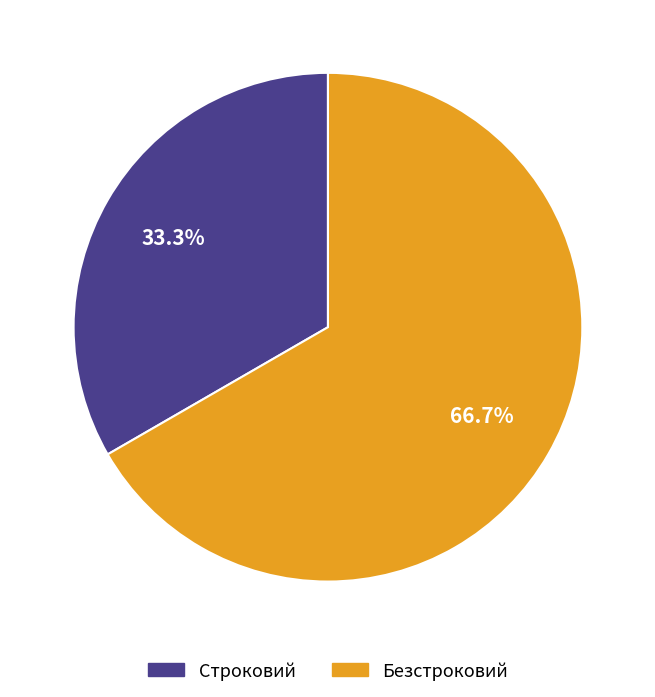

Between Строковий and Безстроковий, which is larger?

Безстроковий